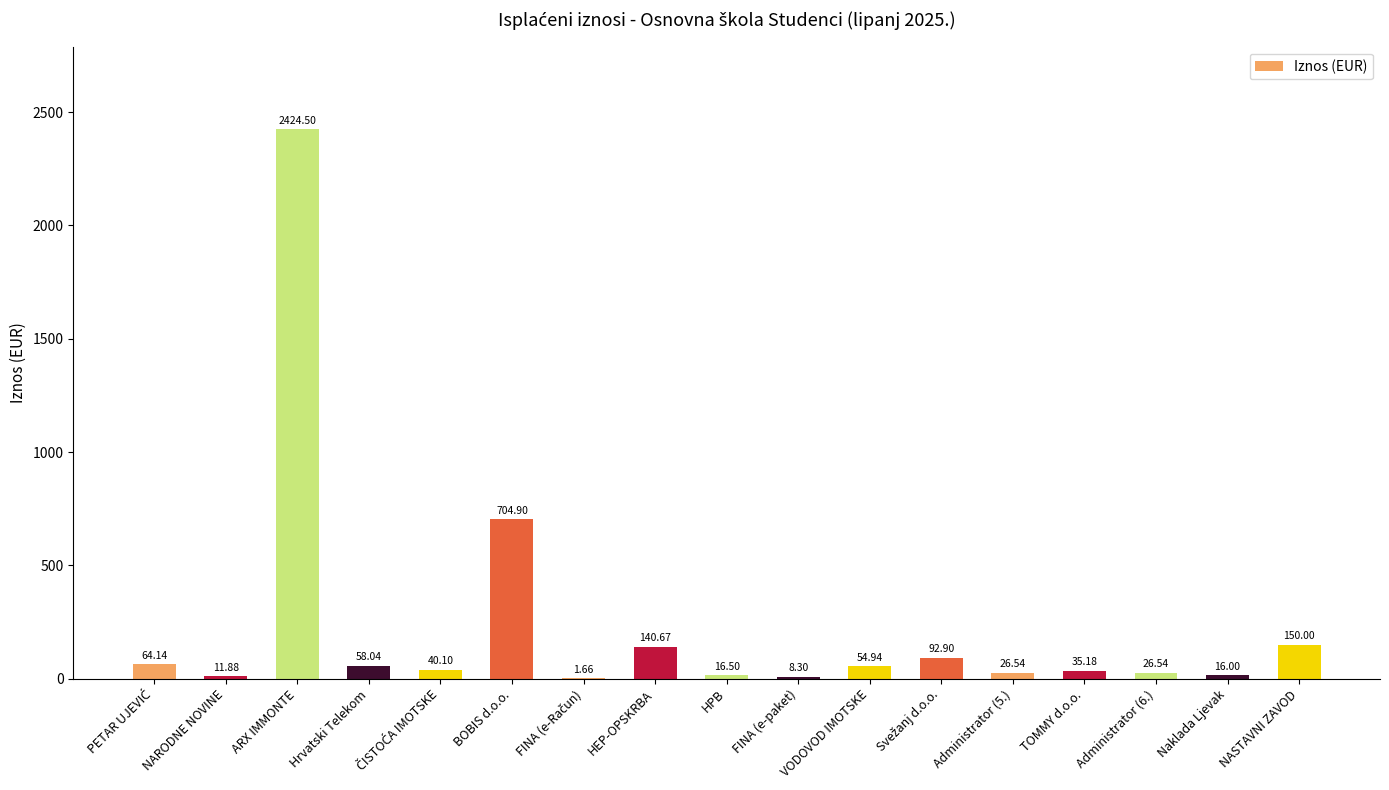

At which label is the value closest to 1213?

BOBIS d.o.o.